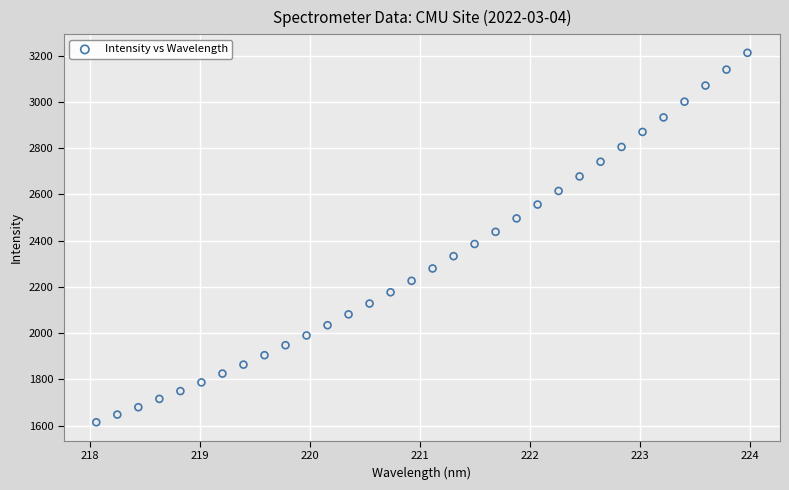

What is the range of Y values (max minus min)?

1598.3